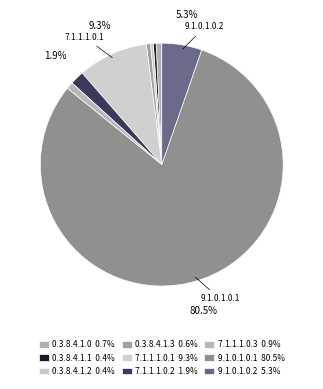

Which slice is the smallest?

0.3.8.4.1.2